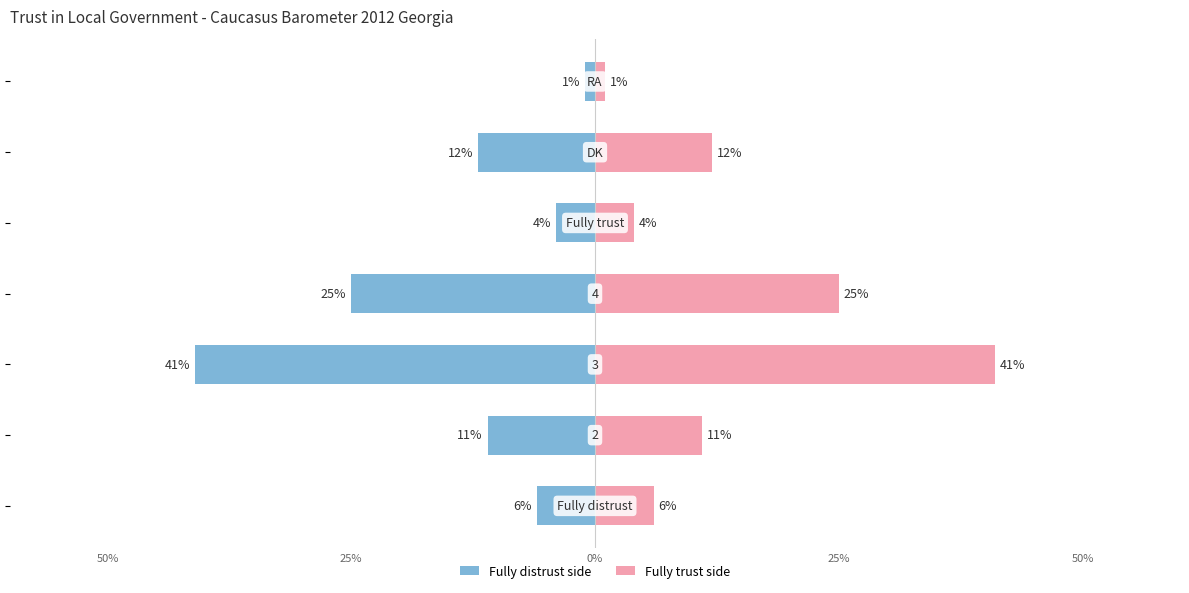

What is the difference between the highest and lowest values at 50%?

12